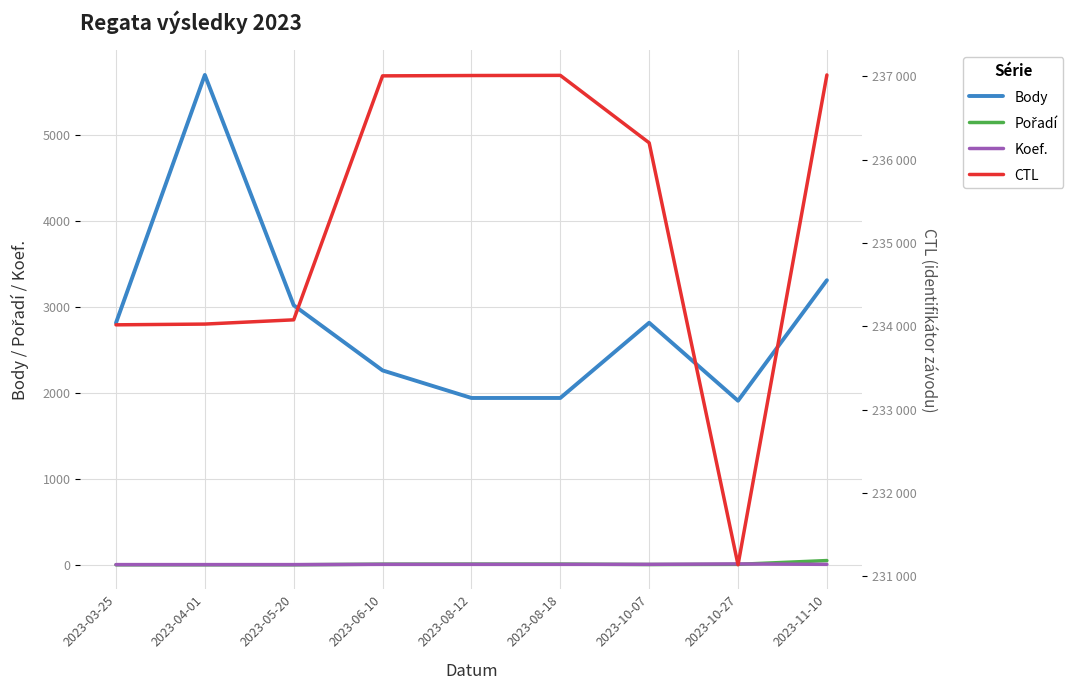

What are all the series names shown in the legend?

Body, Pořadí, Koef., CTL